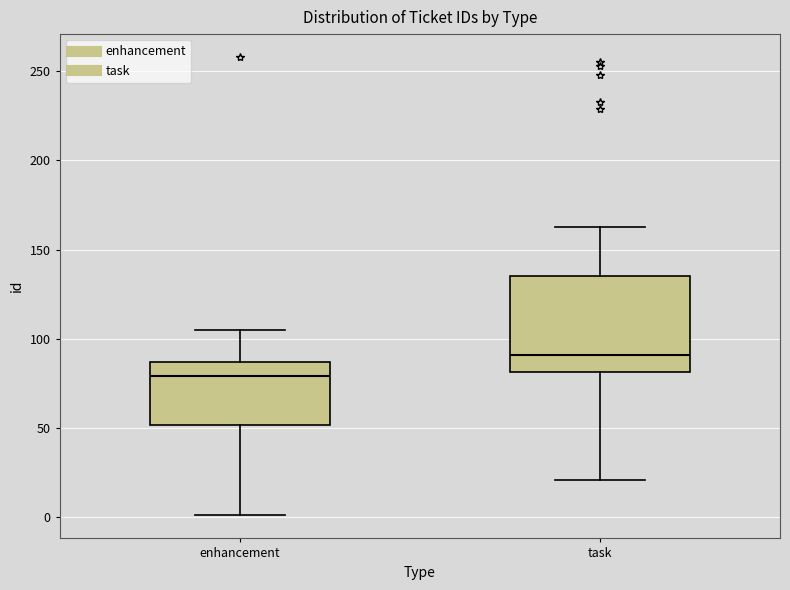

Reading left to right, read every box against the y-axis: the position of its median line, the range the box covers, and the ends of its whiskers. The values are not printed on the chart, so give them approximately, as read against the axis.

enhancement: median 80, box 50 to 85, whiskers 0 to 105
task: median 90, box 80 to 135, whiskers 20 to 165